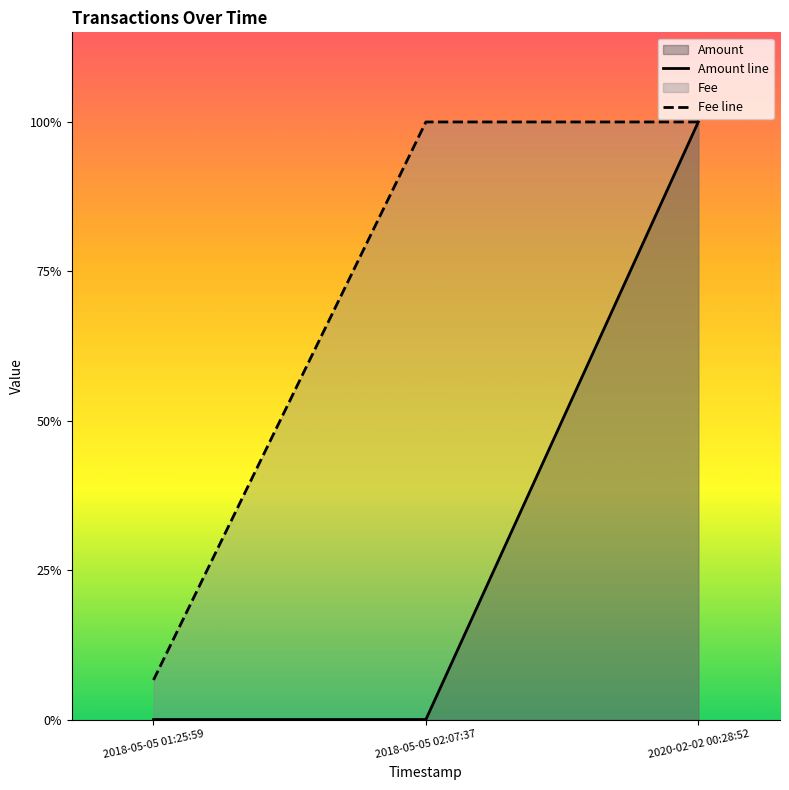

Which series has the widest spread of values?

Amount line